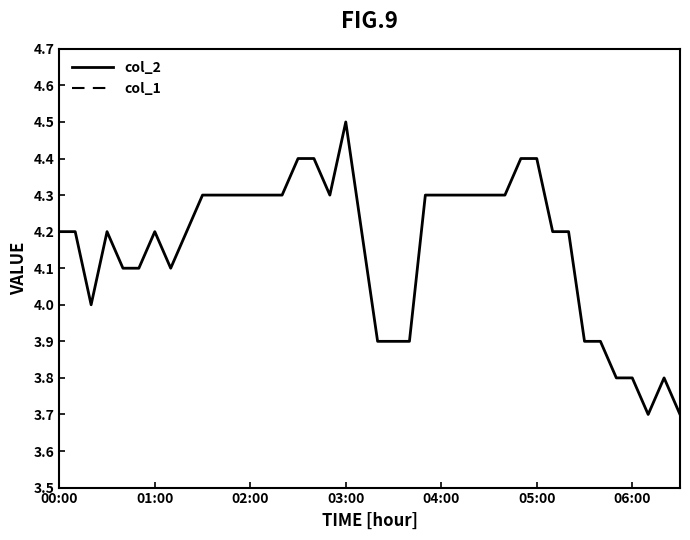

What is the difference between the highest and lowest values at 7?

4.1